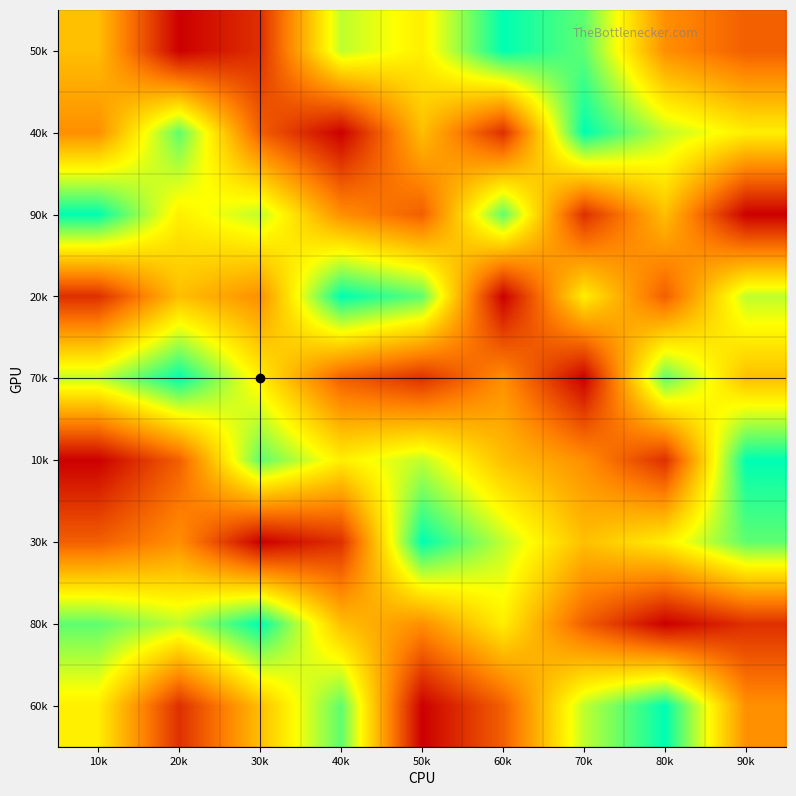

Between 60k and 40k, which is larger?

60k